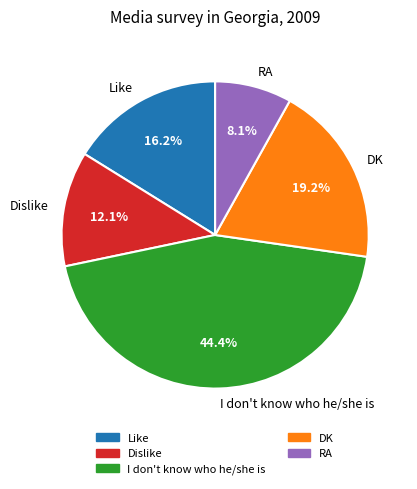

What portion of the pie excludes I don't know who he/she is?

55.6%